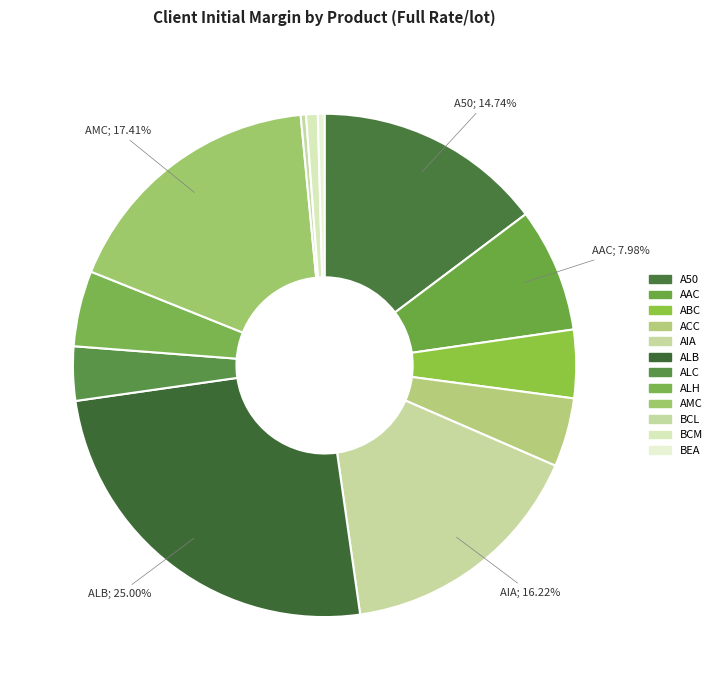

Rank the categories by value from highest to lowest.

ALB, AMC, AIA, A50, AAC, ALH, ACC, ABC, ALC, BCM, BEA, BCL